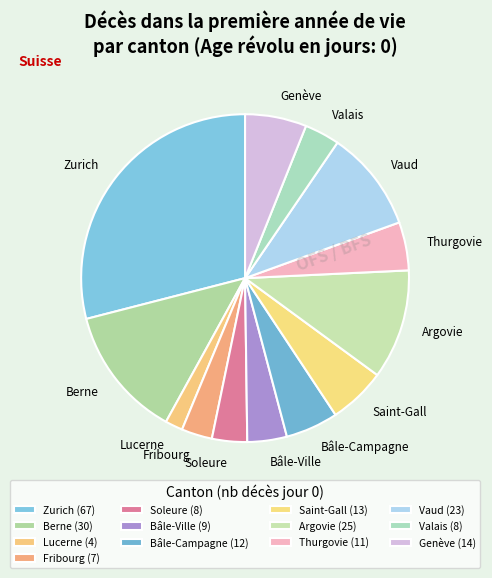

Do Thurgovie and Vaud together represent more than half of the pie?

No